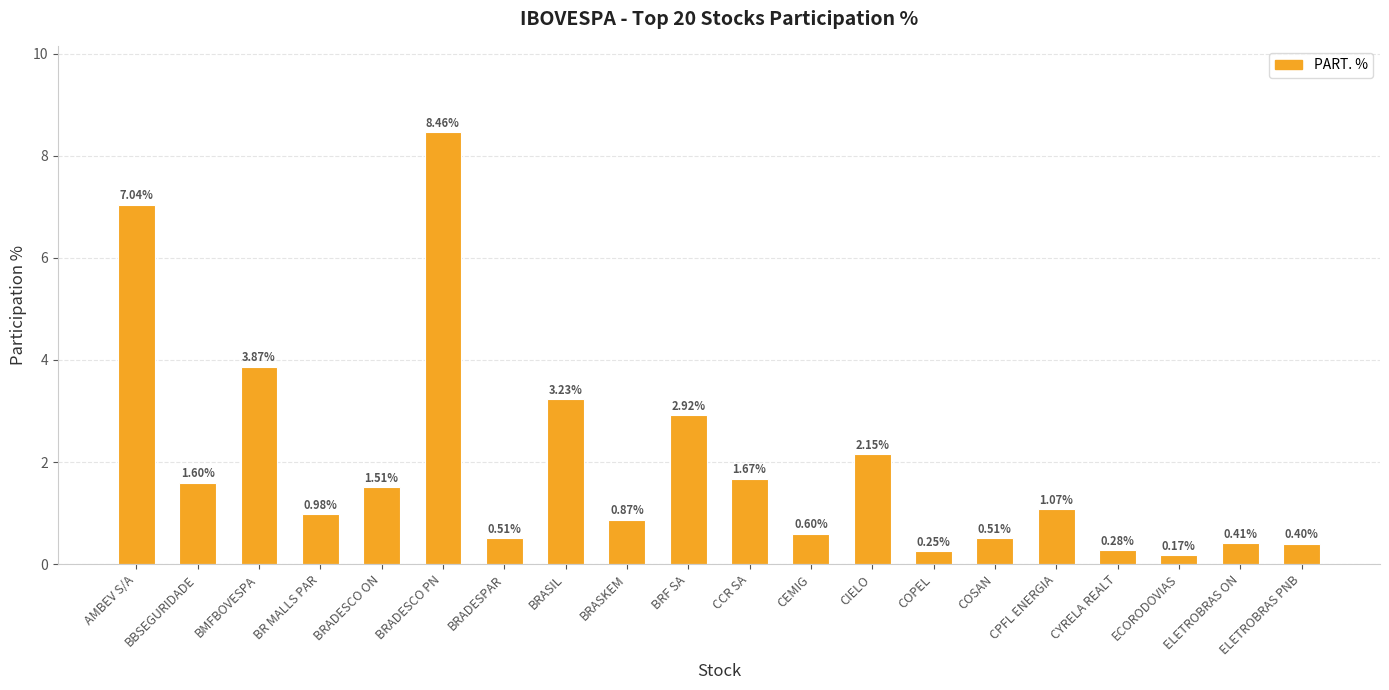

What is the change in value from BR MALLS PAR to ELETROBRAS PNB?

-0.6